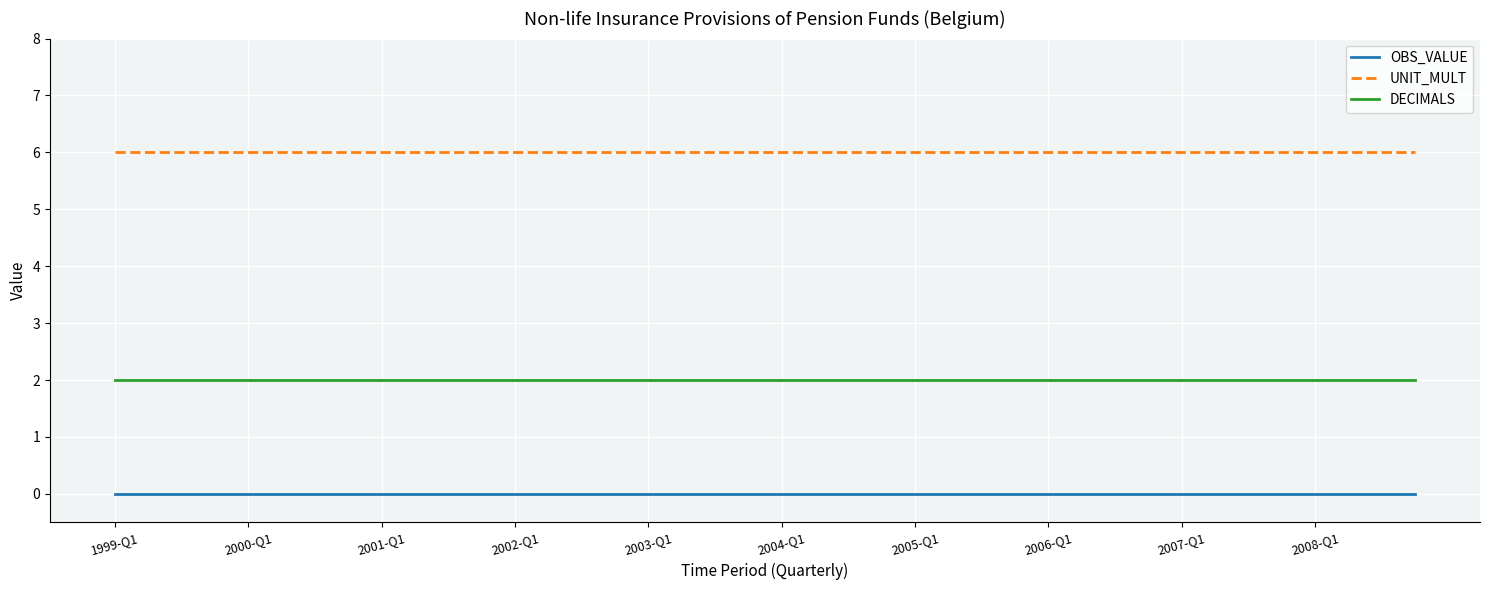

True or false: DECIMALS and OBS_VALUE cross at least once.

False